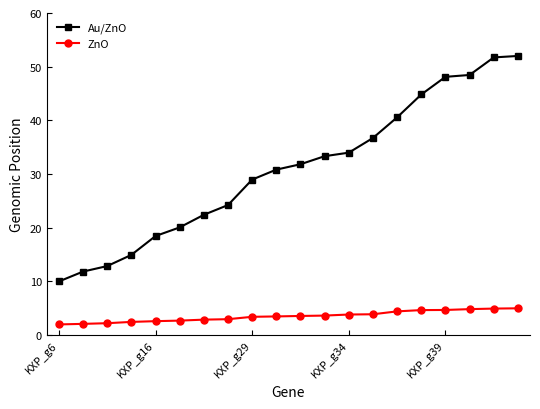

What is the minimum value shown in the chart?

2.0